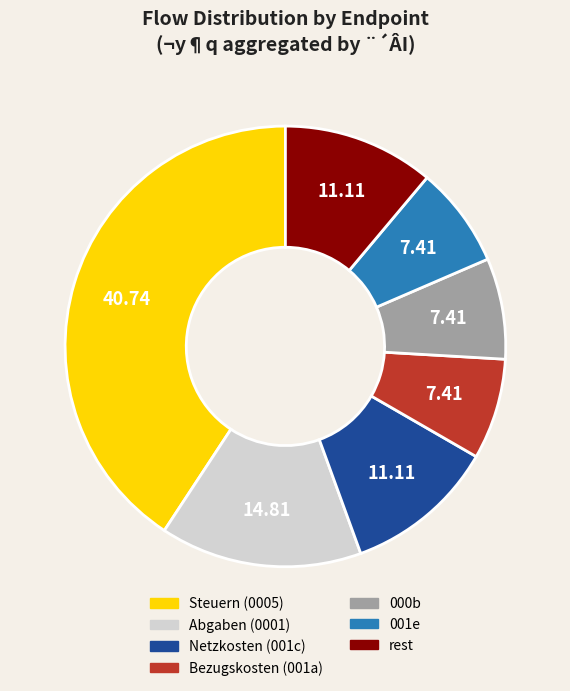

Is there a majority slice in this chart?

No